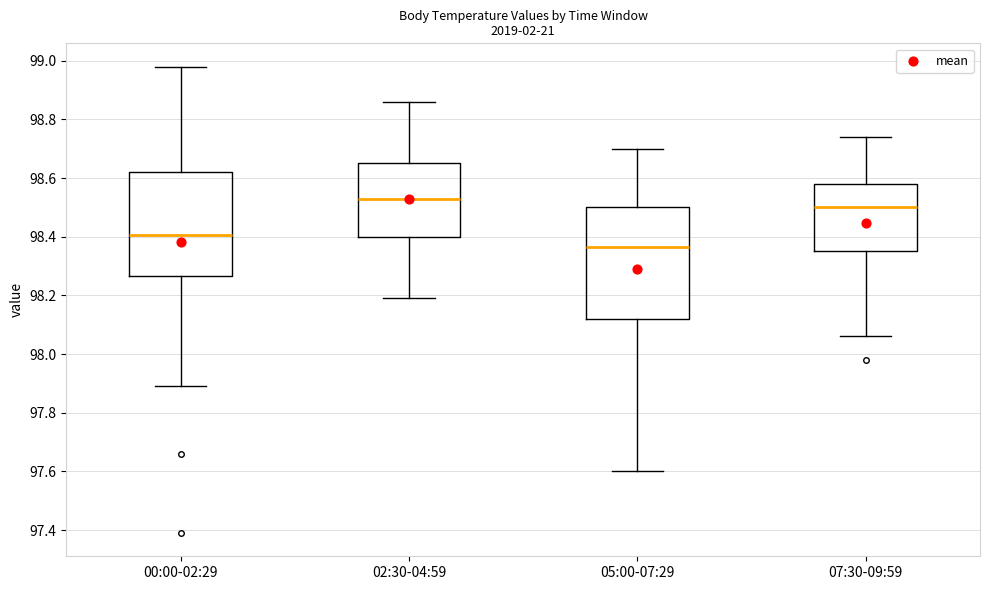

Where does the lower whisker of the box for 07:30-09:59 end on the y-axis? The values are not printed on the chart, so give them approximately, as read against the axis.

98.06